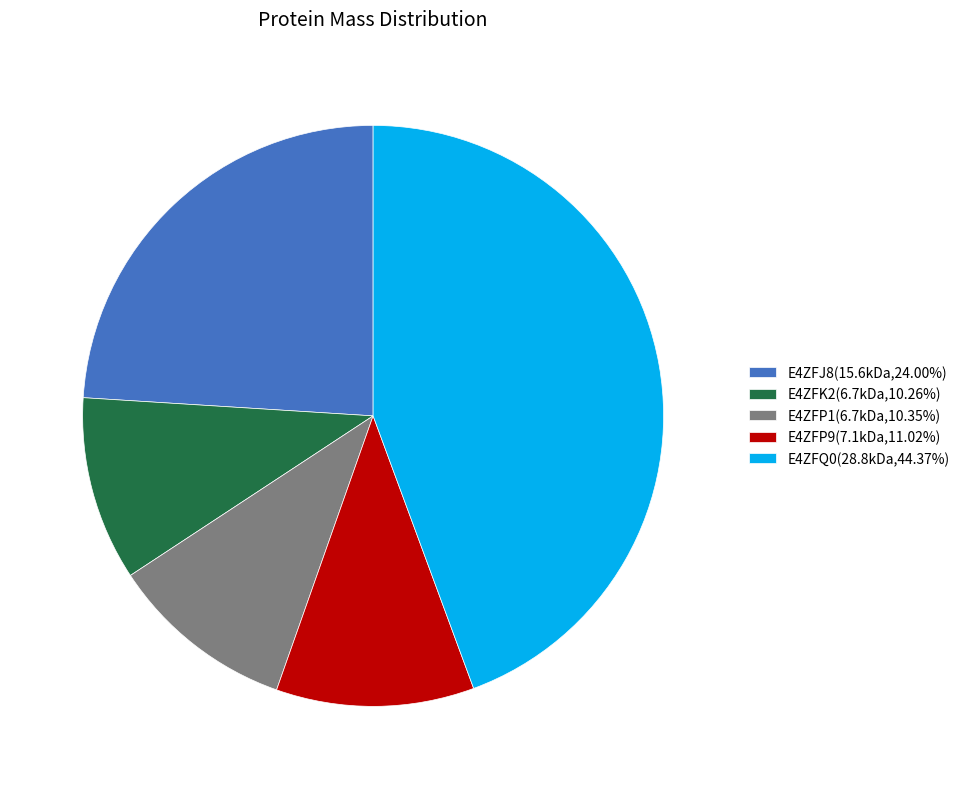

True or false: E4ZFP9 accounts for 1% of the total.

False